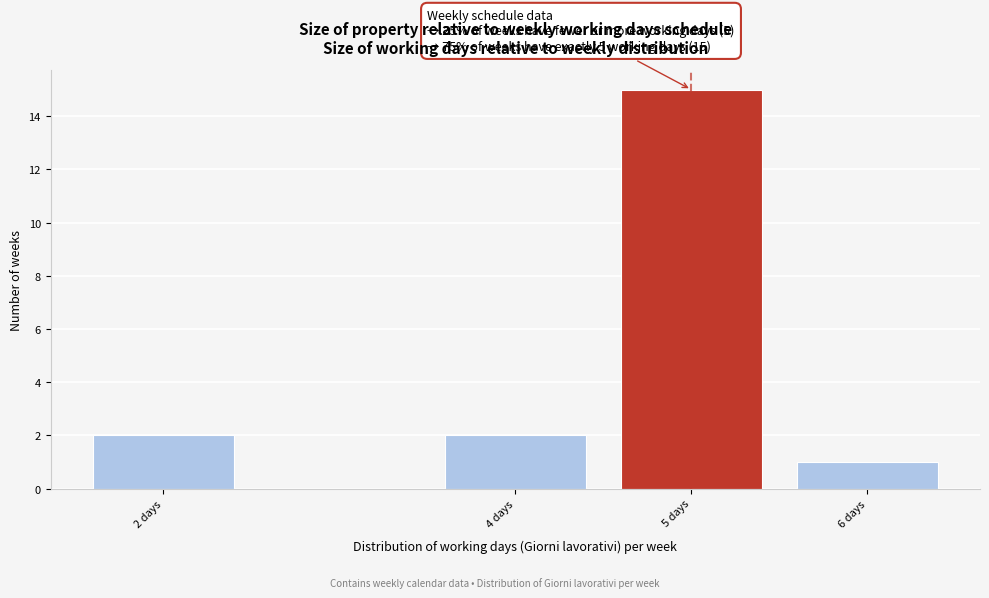

Reading left to right, extract all data points from this chart.

2	2	15	1